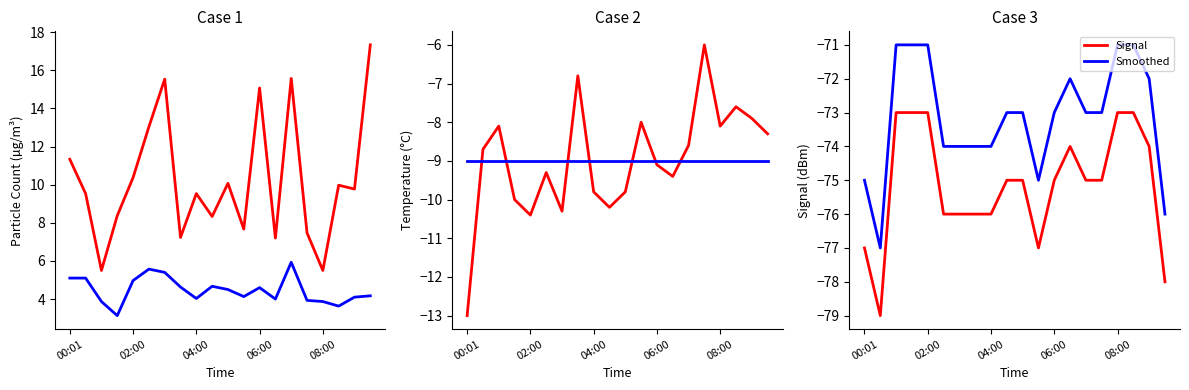

Reading left to right, transcribe all the data shown in this chart.

SDS_P1: 11.3	9.5	5.5	8.4	10.4	13.0	15.5	7.2	9.5	8.3	10.1	7.7	15.1	7.2	15.6	7.5	5.5	10.0	9.8	17.3
SDS_P2: 5.1	5.1	3.9	3.1	5.0	5.6	5.4	4.6	4.0	4.7	4.5	4.1	4.6	4.0	5.9	3.9	3.9	3.6	4.1	4.2
Temp: -13.0	-8.7	-8.1	-10.0	-10.4	-9.3	-10.3	-6.8	-9.8	-10.2	-9.8	-8.0	-9.1	-9.4	-8.6	-6.0	-8.1	-7.6	-7.9	-8.3
Avg Temp: -9.0	-9.0	-9.0	-9.0	-9.0	-9.0	-9.0	-9.0	-9.0	-9.0	-9.0	-9.0	-9.0	-9.0	-9.0	-9.0	-9.0	-9.0	-9.0	-9.0
Signal: -77.0	-79.0	-73.0	-73.0	-73.0	-76.0	-76.0	-76.0	-76.0	-75.0	-75.0	-77.0	-75.0	-74.0	-75.0	-75.0	-73.0	-73.0	-74.0	-78.0
Smoothed: -75.0	-77.0	-71.0	-71.0	-71.0	-74.0	-74.0	-74.0	-74.0	-73.0	-73.0	-75.0	-73.0	-72.0	-73.0	-73.0	-71.0	-71.0	-72.0	-76.0